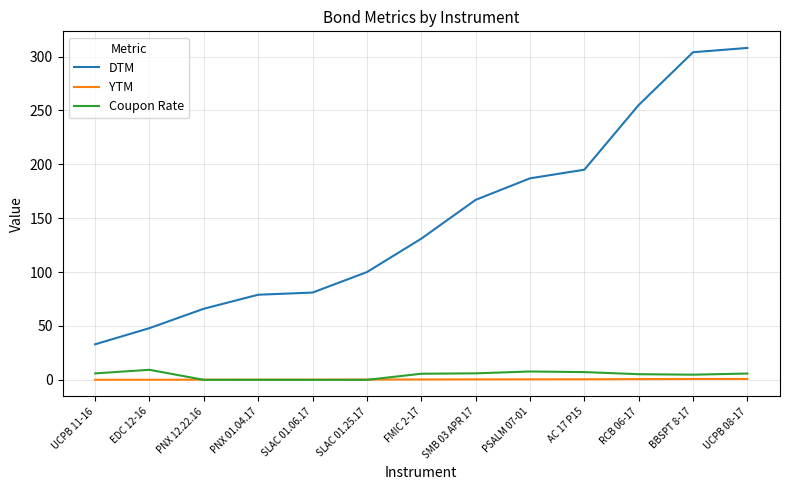

True or false: DTM and Coupon Rate intersect in this chart.

False